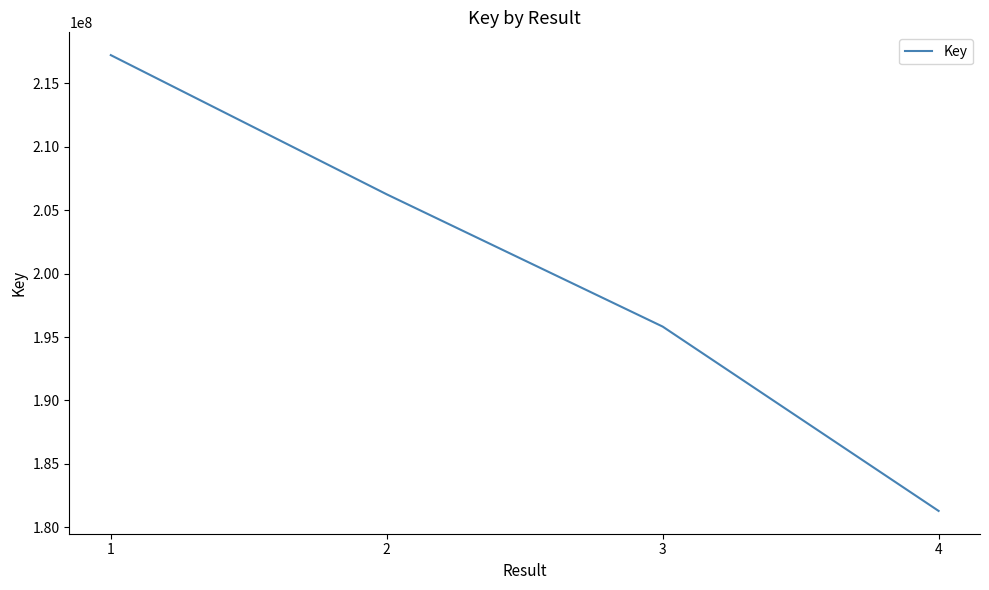

List the labels in order of value, smallest first.

4, 3, 2, 1